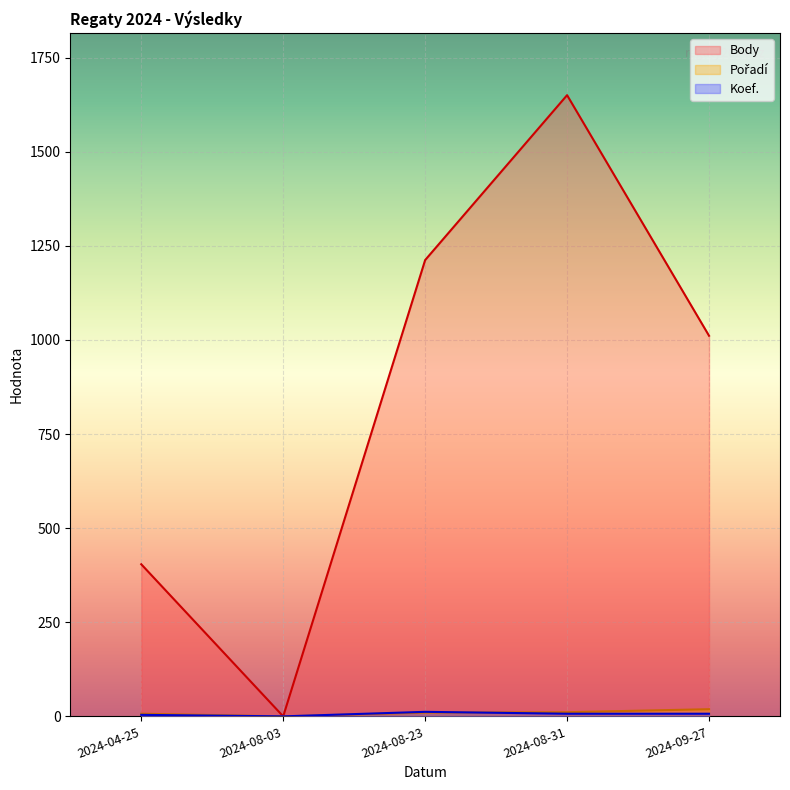

At which category does Koef. reach its first local valley?

2024-08-03